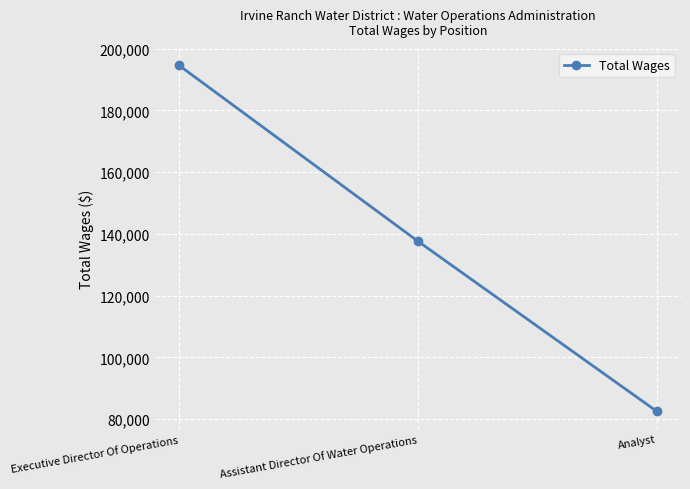

Rank the categories by value from lowest to highest.

Analyst, Assistant Director Of Water Operations, Executive Director Of Operations